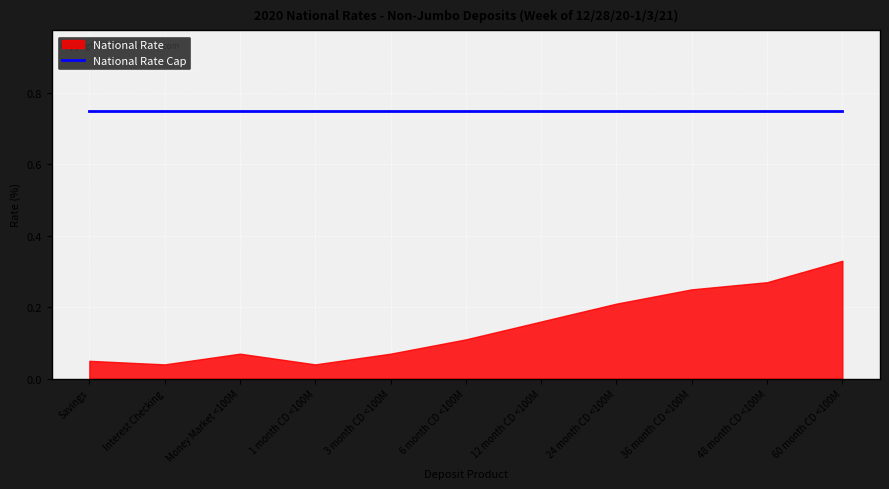

What is the difference between the second highest and second lowest values in the National Rate series?

0.2